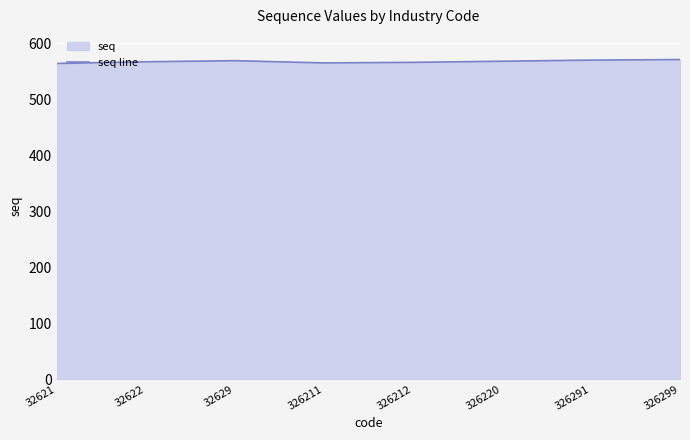

Count the number of values greater than 568.

3